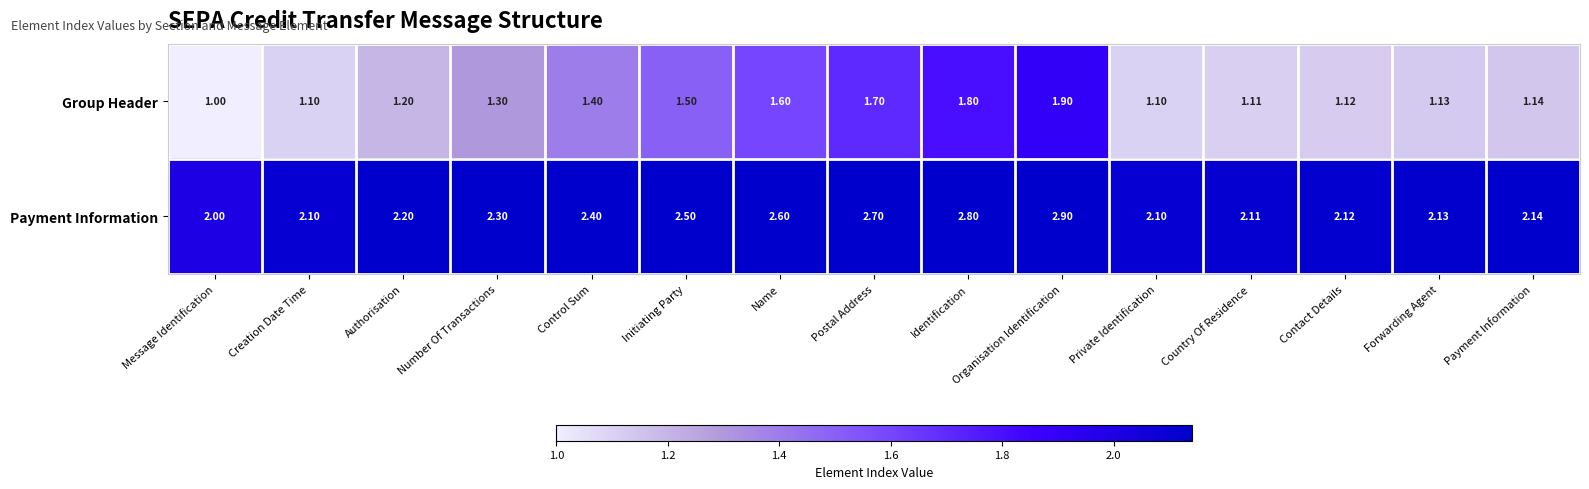

At which category is the sum across all series the highest?

Organisation Identification